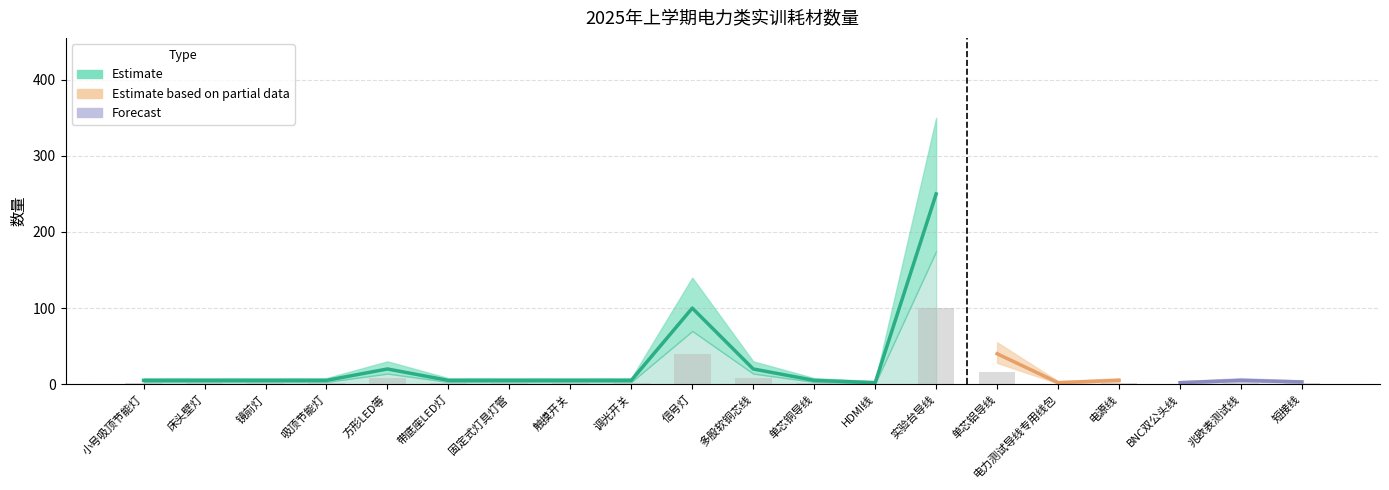

What is the smallest value displayed?

2